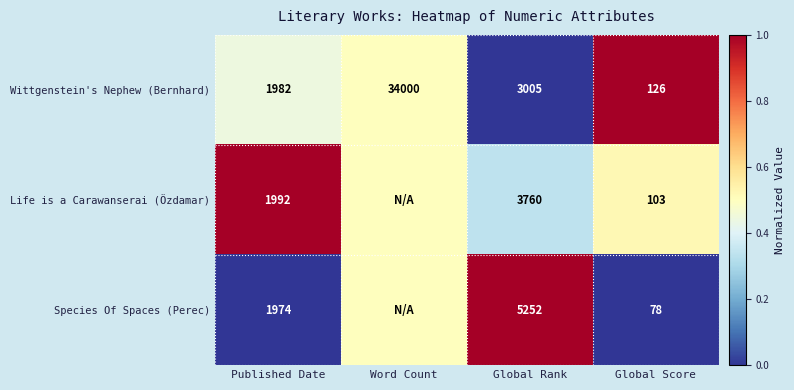

What is the difference between the second highest and second lowest values in the Wittgenstein's Nephew (Bernhard) series?

1023.0